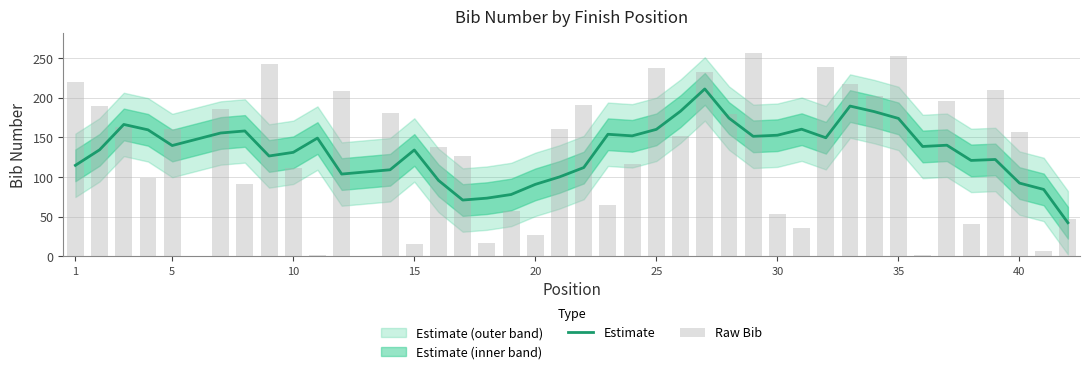

What are all the series names shown in the legend?

Estimate, Raw Bib